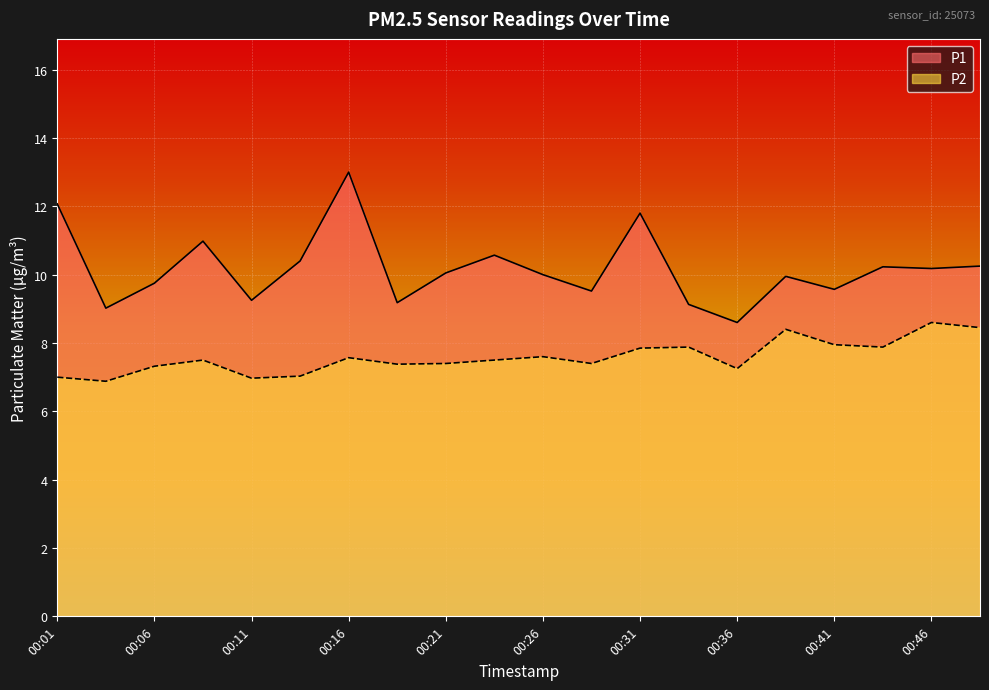

True or false: P1 and P2 intersect in this chart.

False